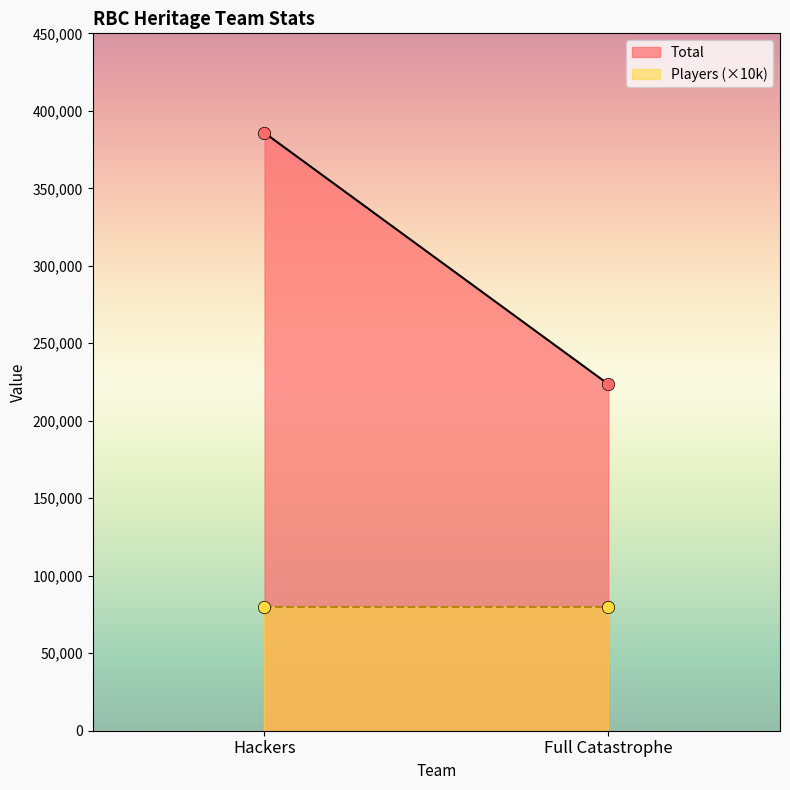

Which series has the largest Y range (max minus min)?

Total